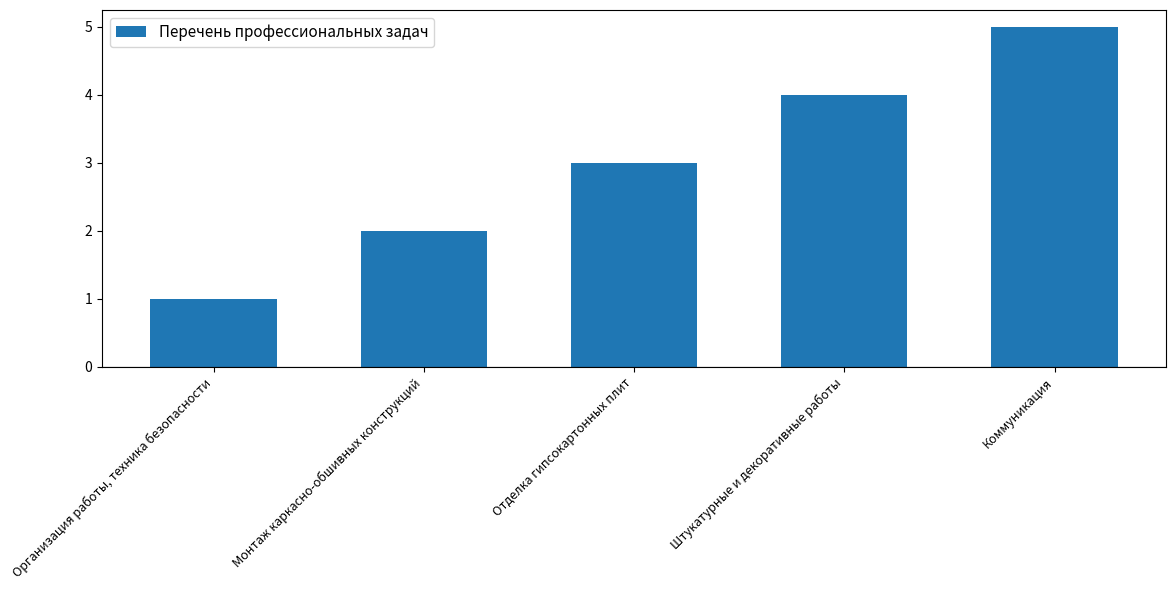

What is the sum of all values?

15